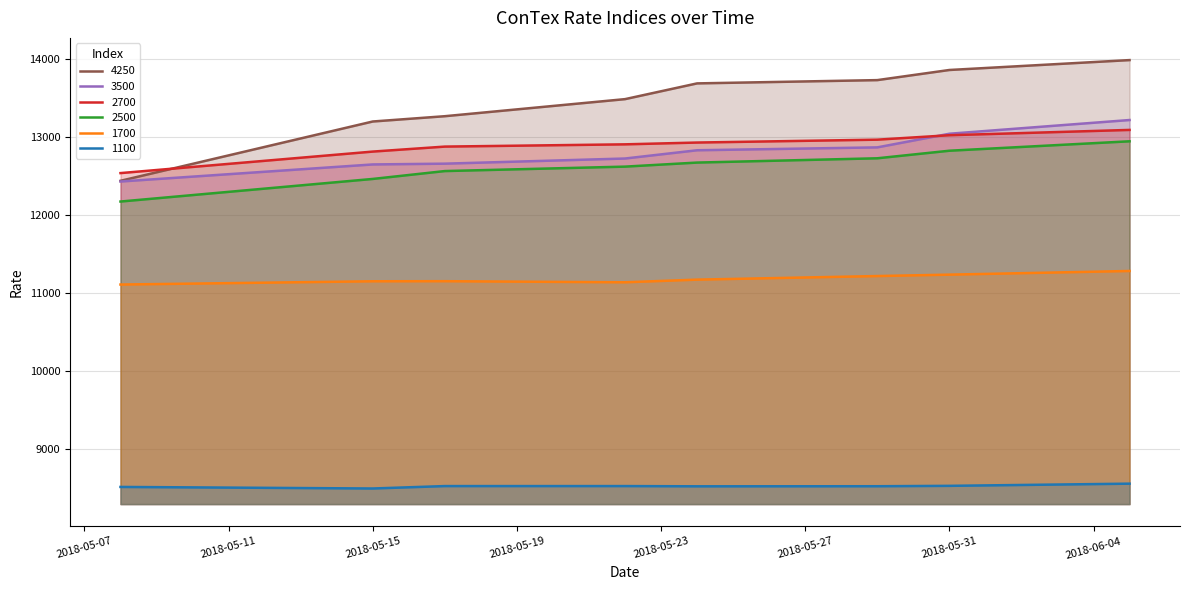

True or false: 3500 and 1700 intersect in this chart.

False